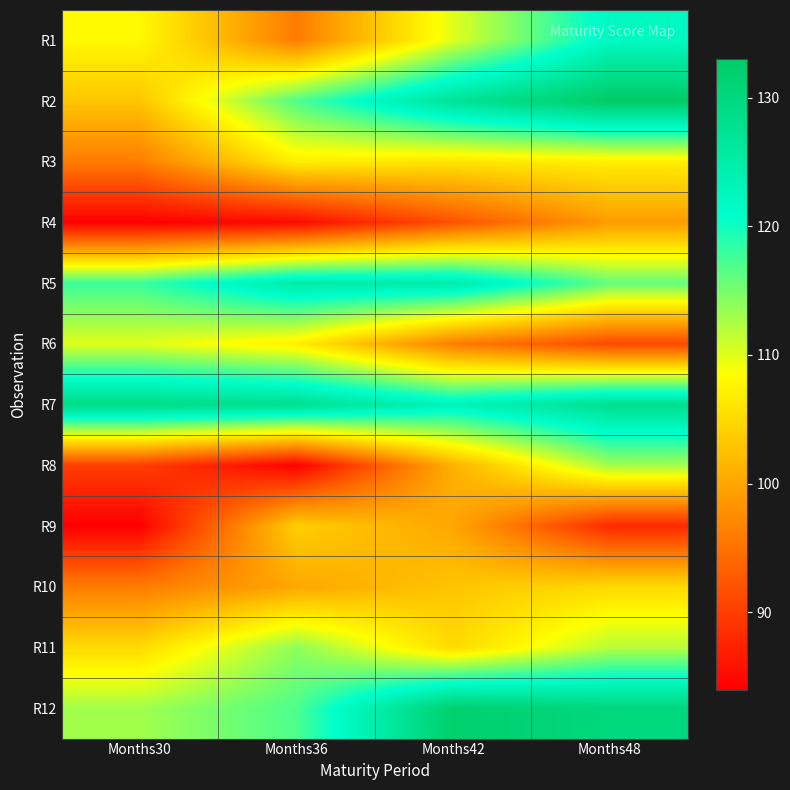

What is the difference between the highest and lowest values at Months42?

40